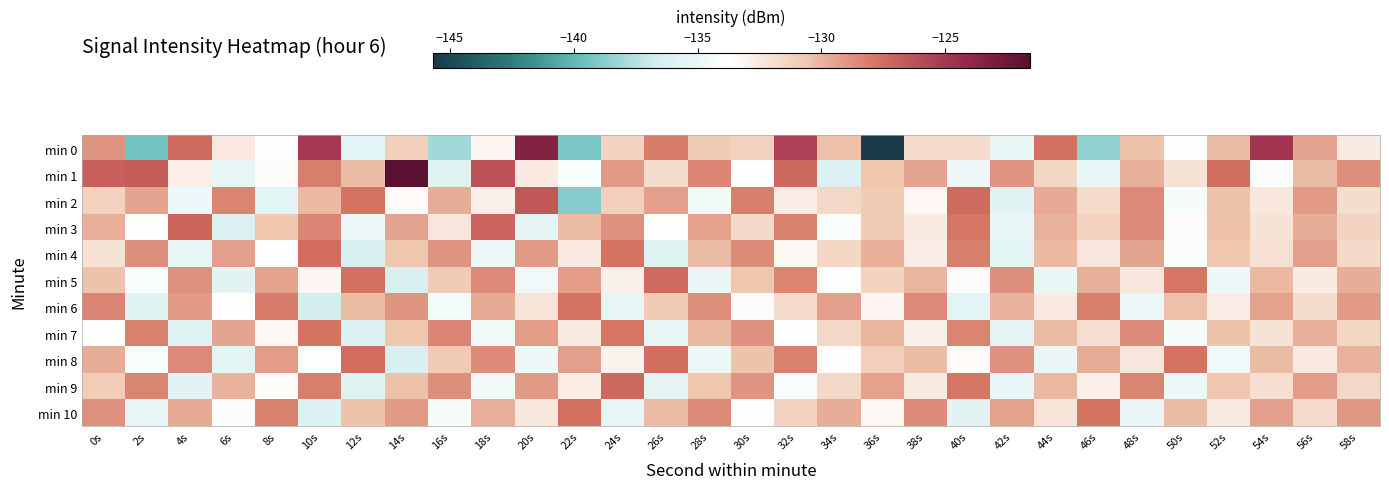

What is the total value across all series at 8s?

-1448.8